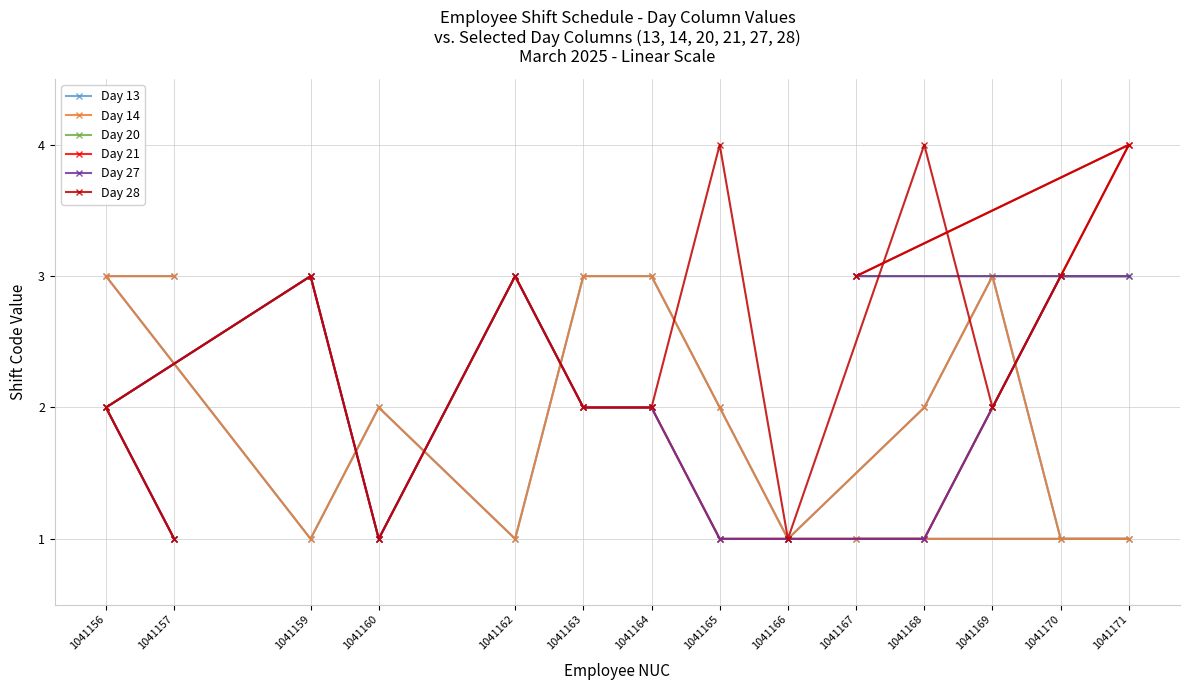

At which label does Day 28 reach its peak?

1041165